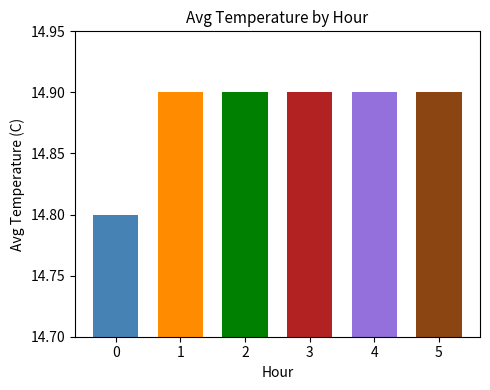

Count the number of categories in the chart.

6